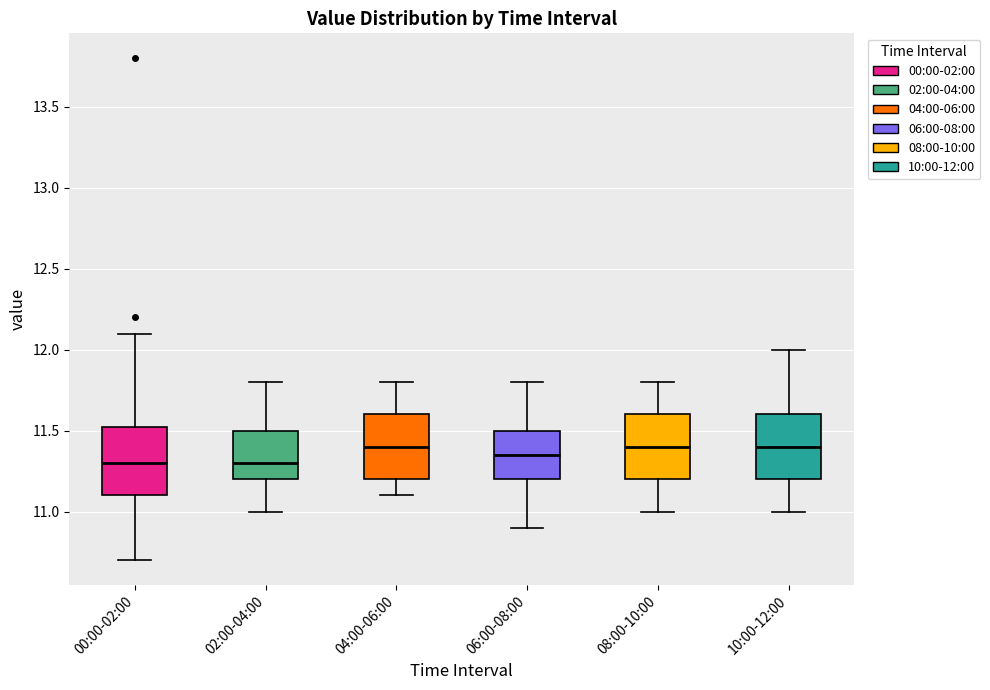

Where does the upper whisker of the box for 00:00-02:00 end on the y-axis? The values are not printed on the chart, so give them approximately, as read against the axis.

12.10